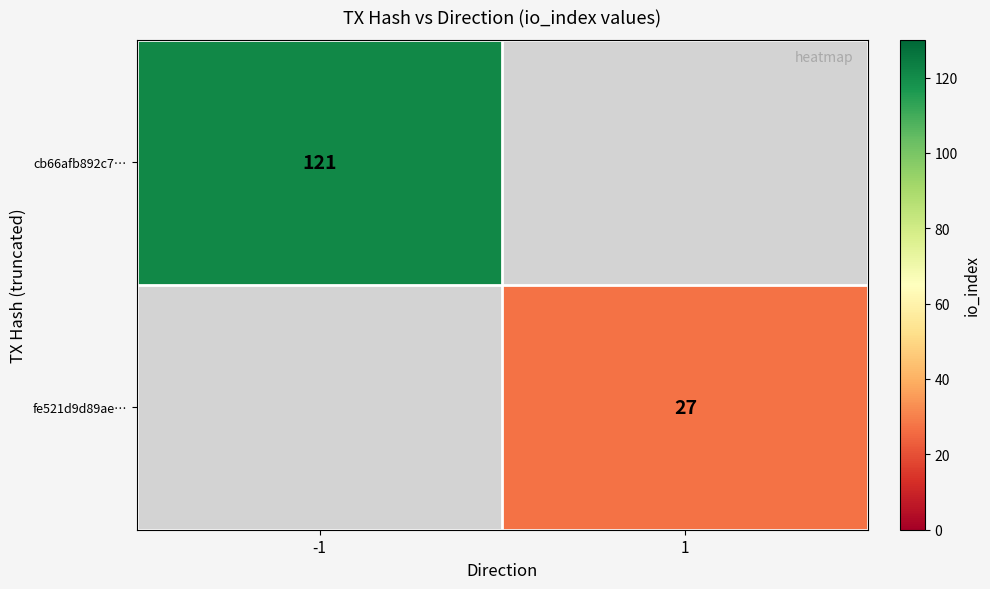

Is the value of fe521d9d89ae… at 1 greater than the value of cb66afb892c7… at -1?

No